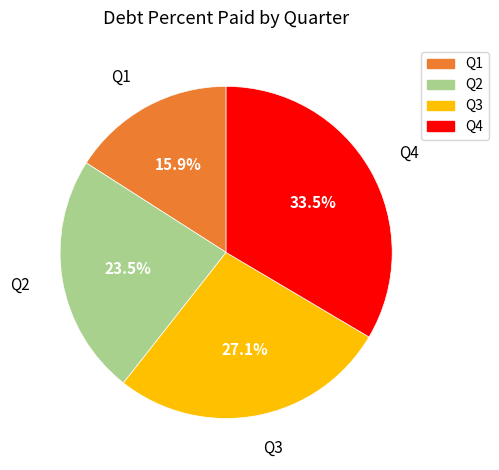

Is there any slice that represents more than half of the pie?

No